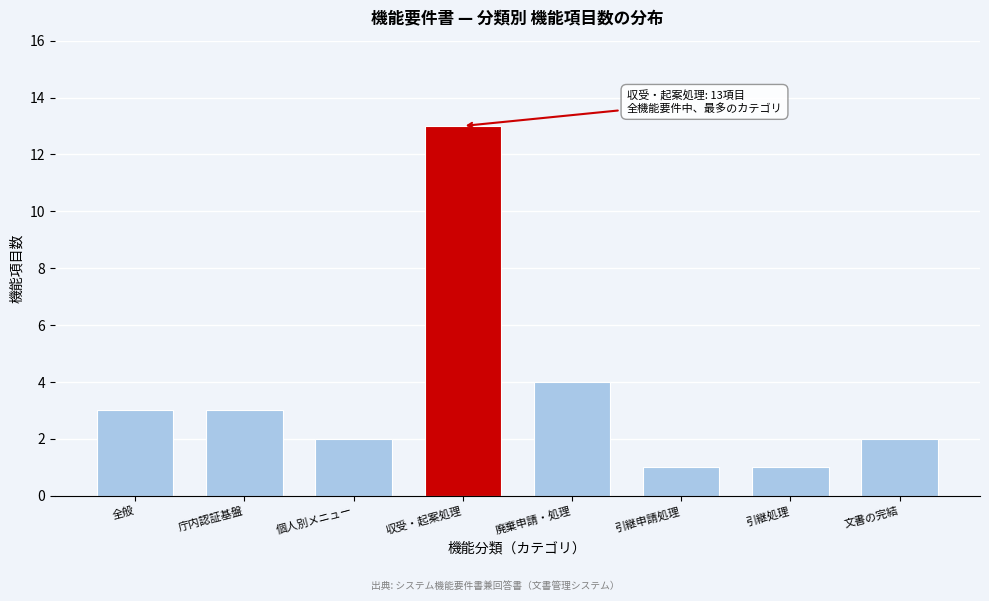

Reading right to left, list all the values displayed in this chart.

2	1	1	4	13	2	3	3